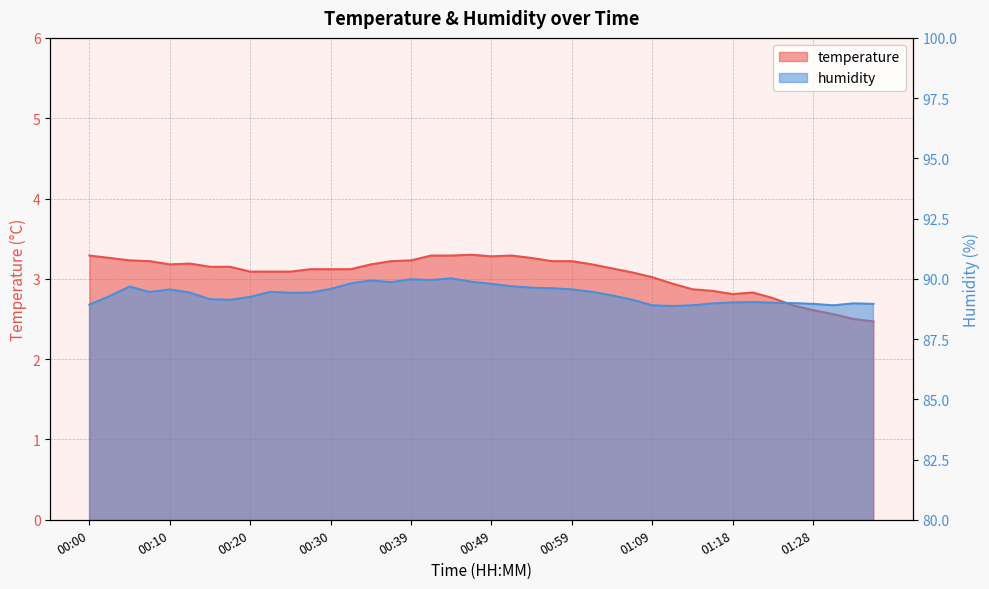

Does the chart display data point markers on the line(s)?

No